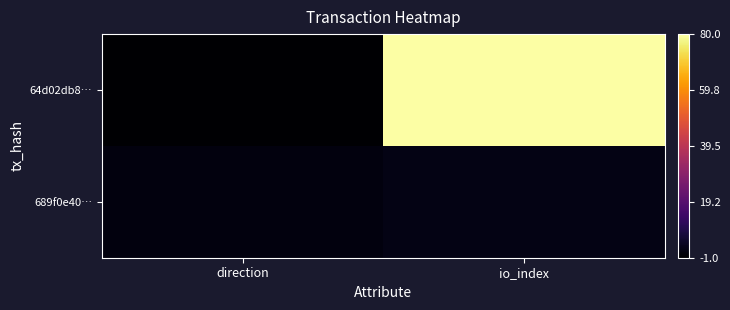

List the series in order of their overall mean, highest first.

64d02db8…, 689f0e40…